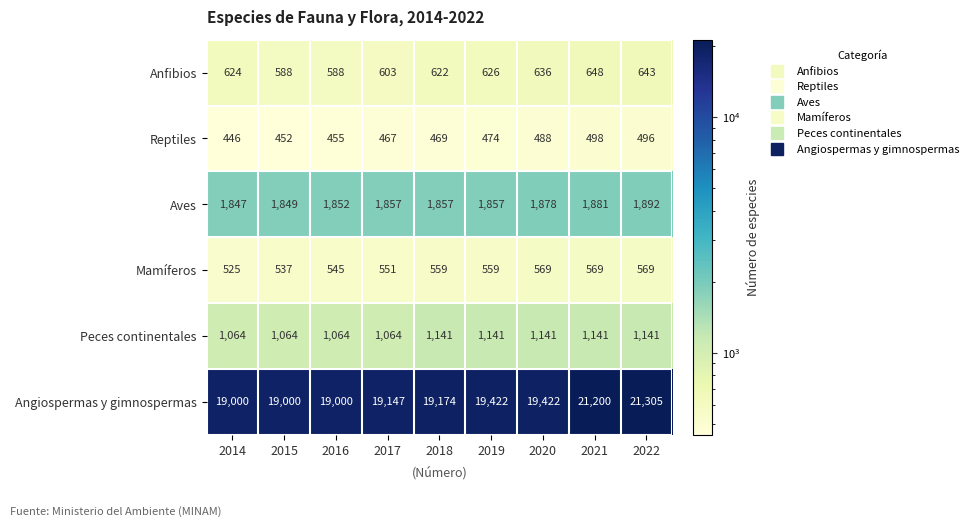

What is the total value across all series at 2017?

23689